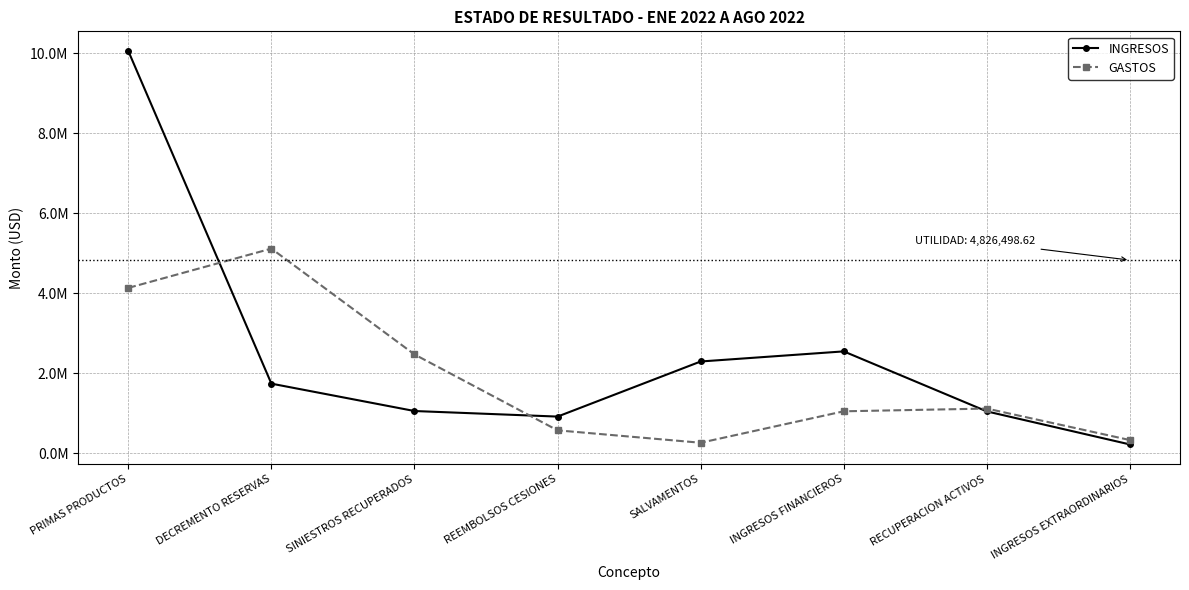

Where do GASTOS and INGRESOS first cross each other?

PRIMAS PRODUCTOS and DECREMENTO RESERVAS